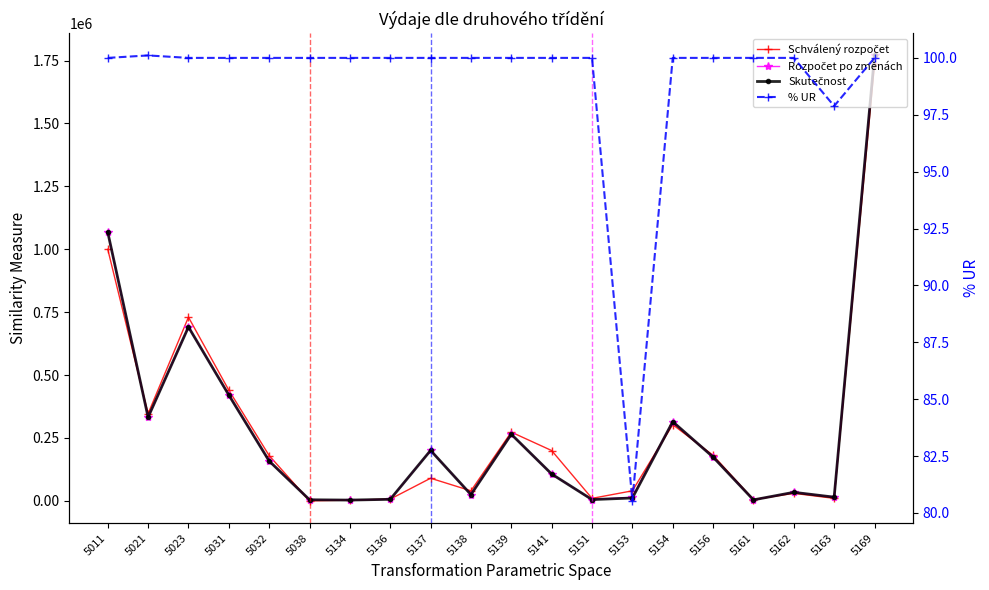

How many intersections are there between Rozpočet po změnách and Schválený rozpočet?

8